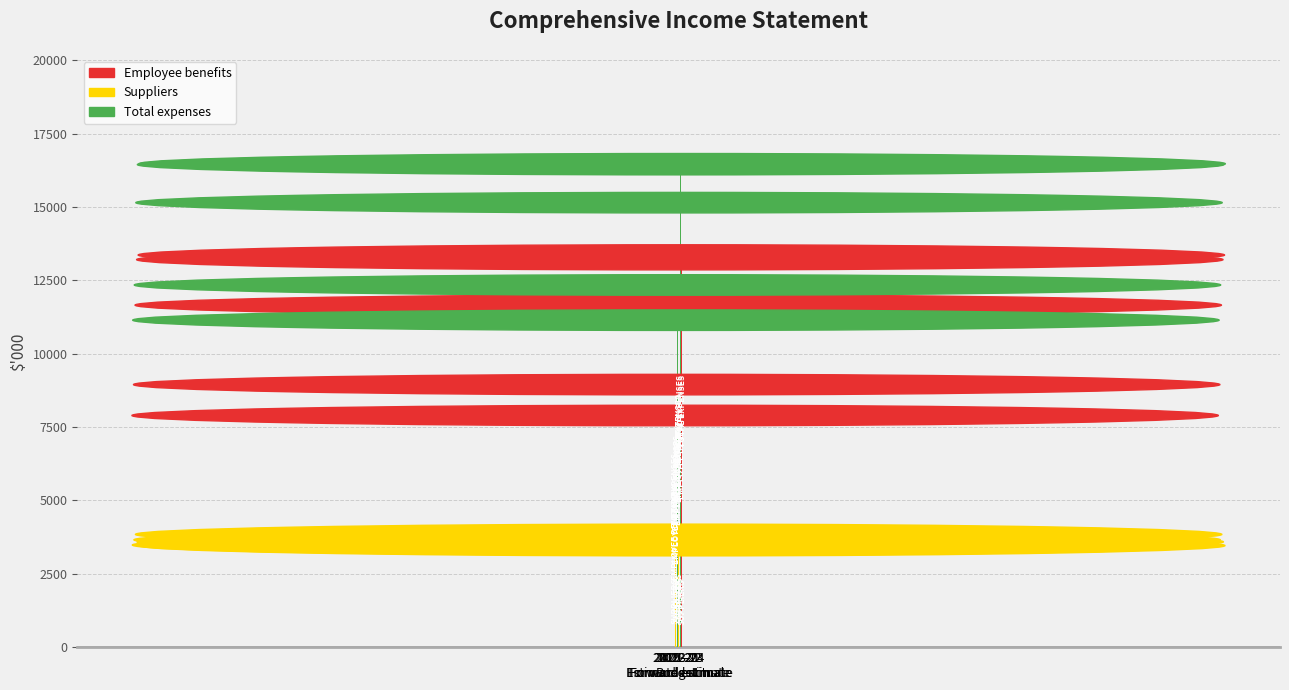

Which series changed the most between 2019-20
Estimated actual and 2023-24
Forward estimate?

Employee benefits